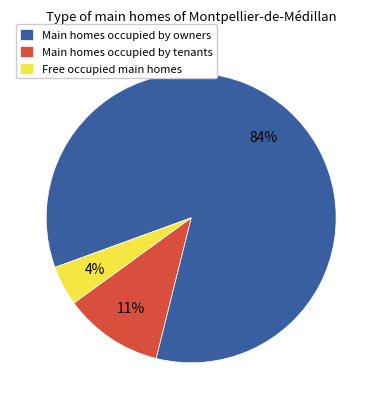

How many slices are in this pie chart?

3